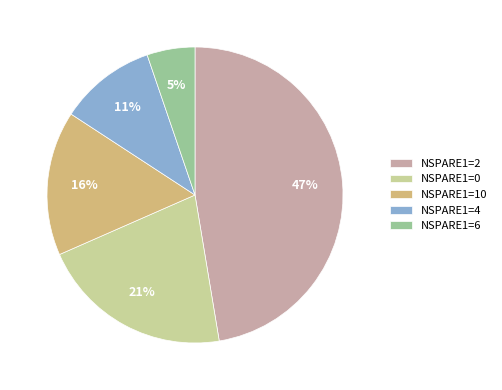

How many slices are in this pie chart?

5